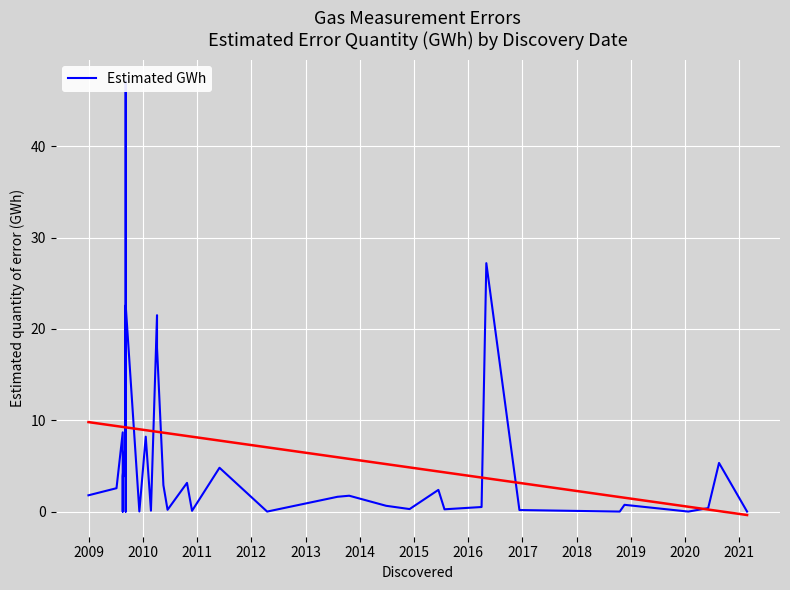

The chart shows a value of 11.6 at 15. True or false?

False